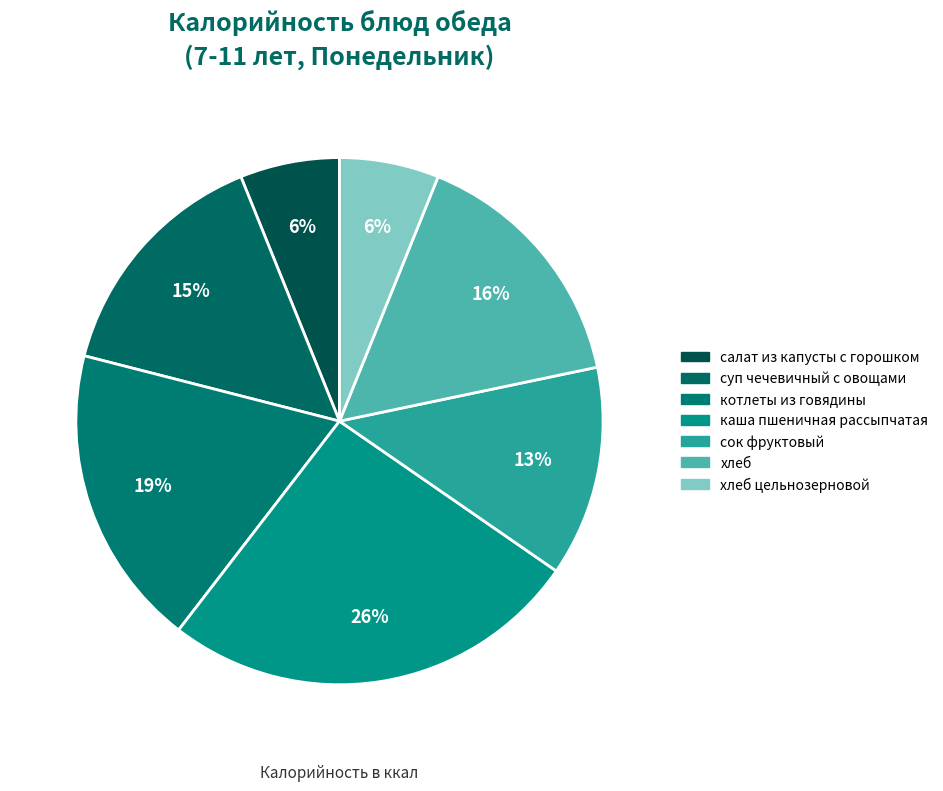

Rank the categories by value from lowest to highest.

салат из капусты с горошком, хлеб цельнозерновой, сок фруктовый, суп чечевичный с овощами, хлеб, котлеты из говядины, каша пшеничная рассыпчатая